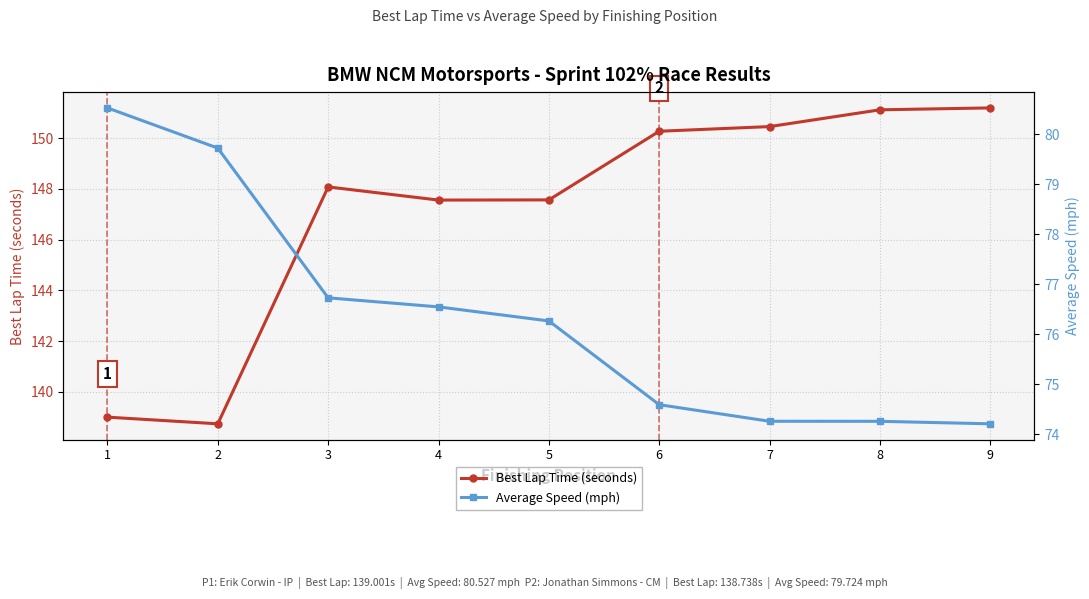

The value of Best Lap Time (seconds) at 8 is 82.1. True or false?

False